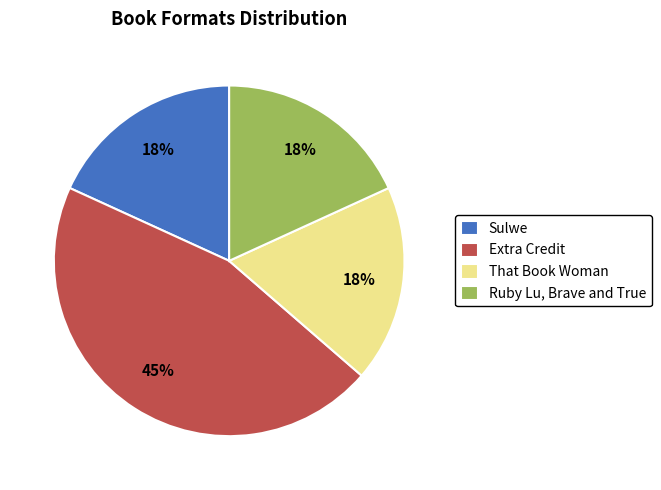

Is the sum of Sulwe and That Book Woman greater than half?

No